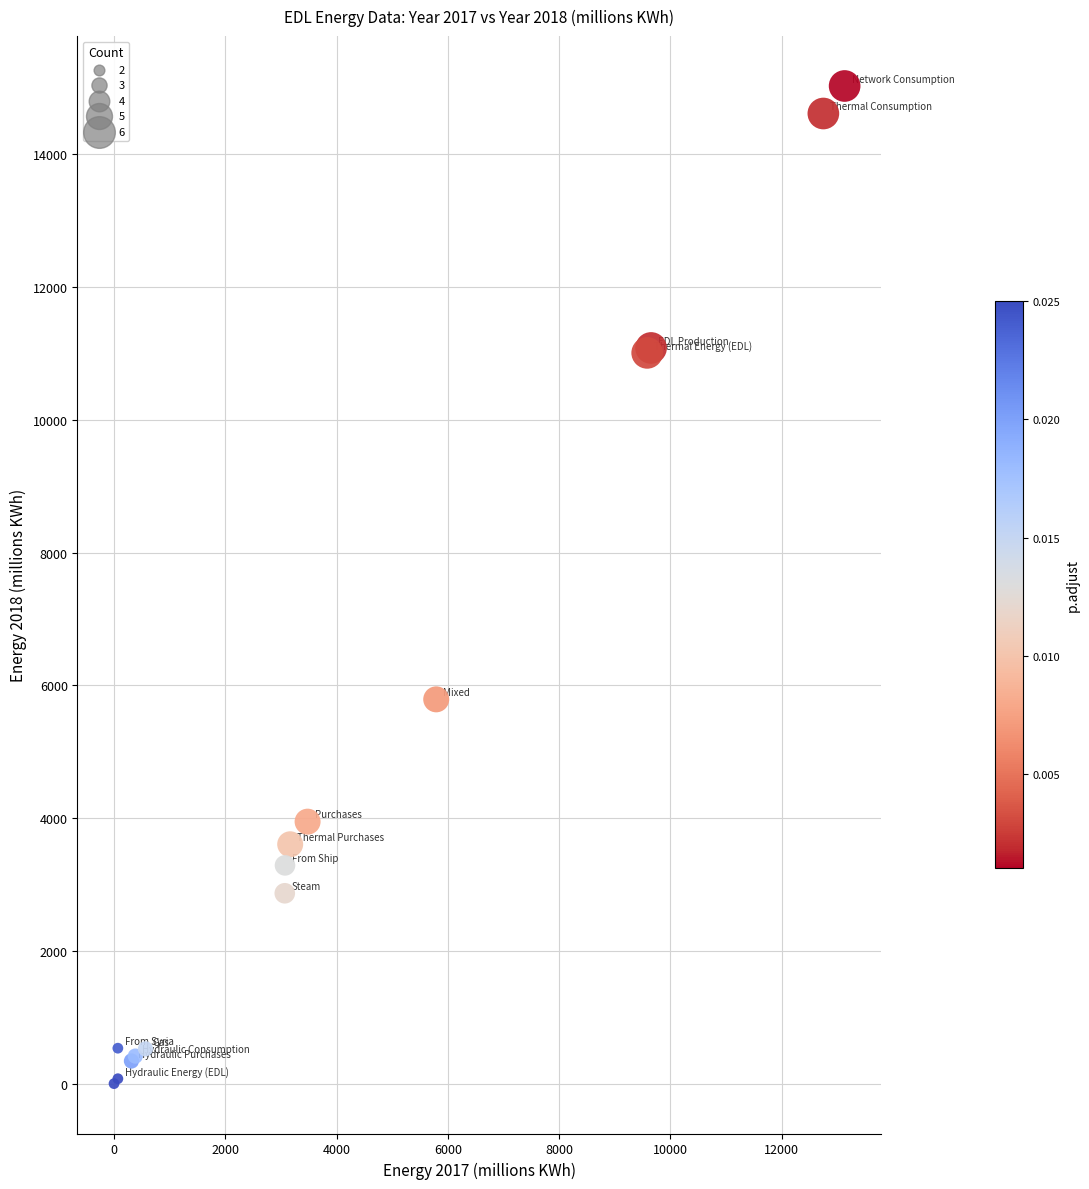

What Y value in the scatter plot is closest to 7515?

5789.9